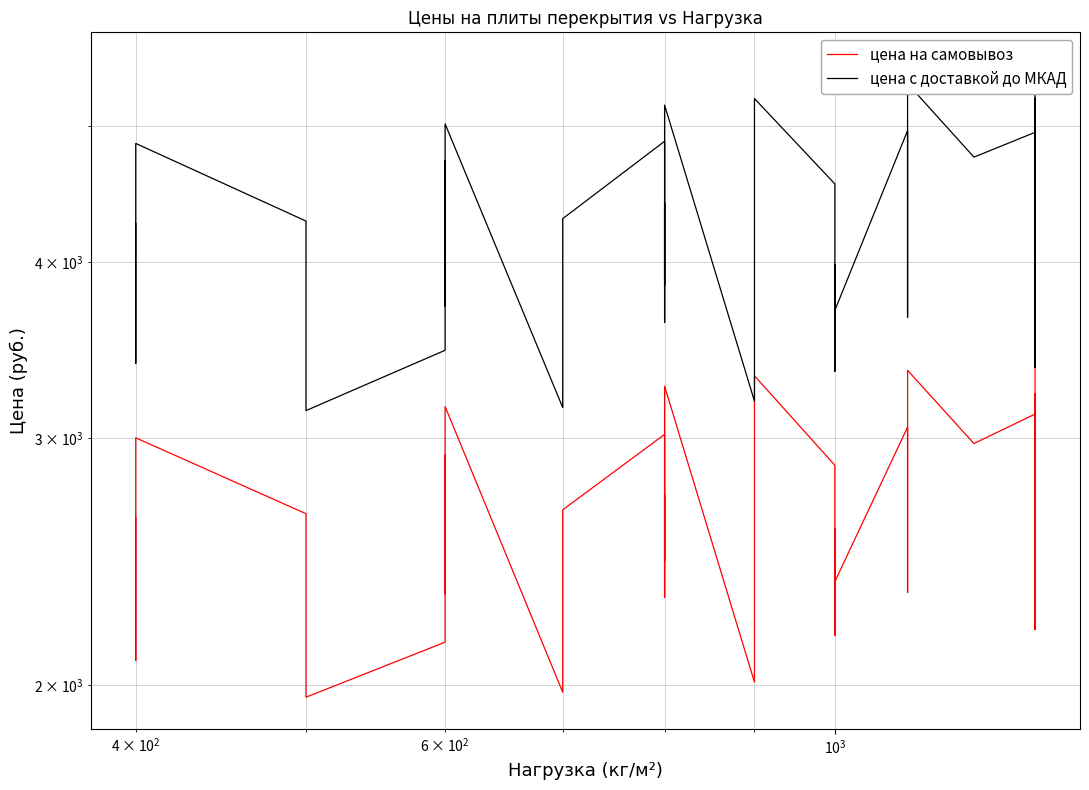

How many lines are shown in the chart?

2